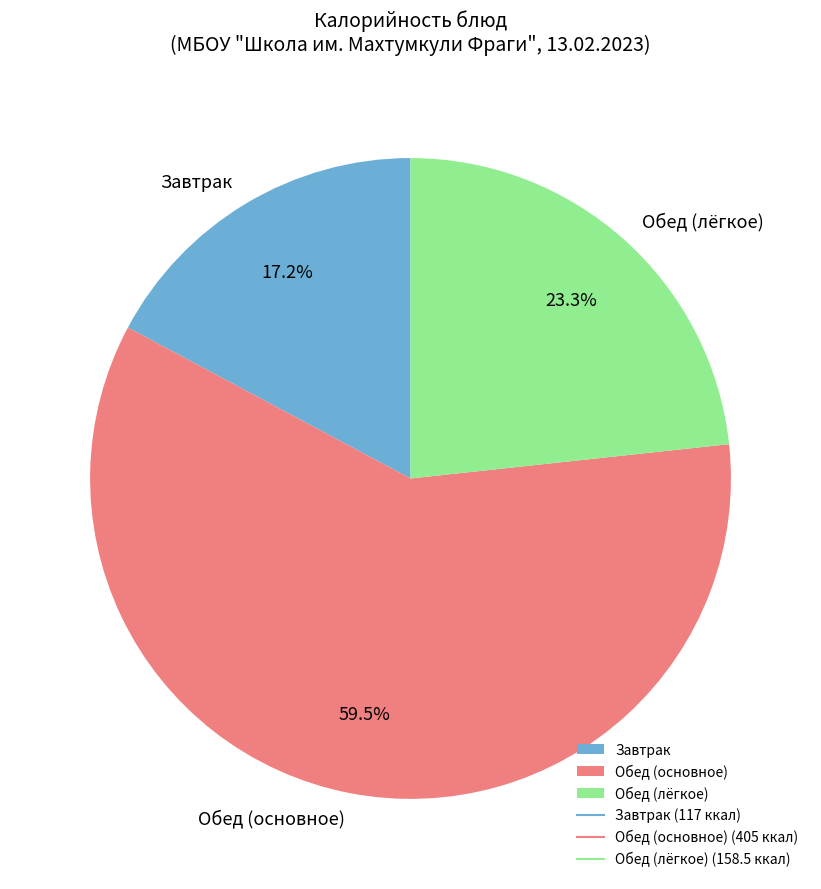

What percentage do Завтрак and Обед (основное) together represent?

76.7%